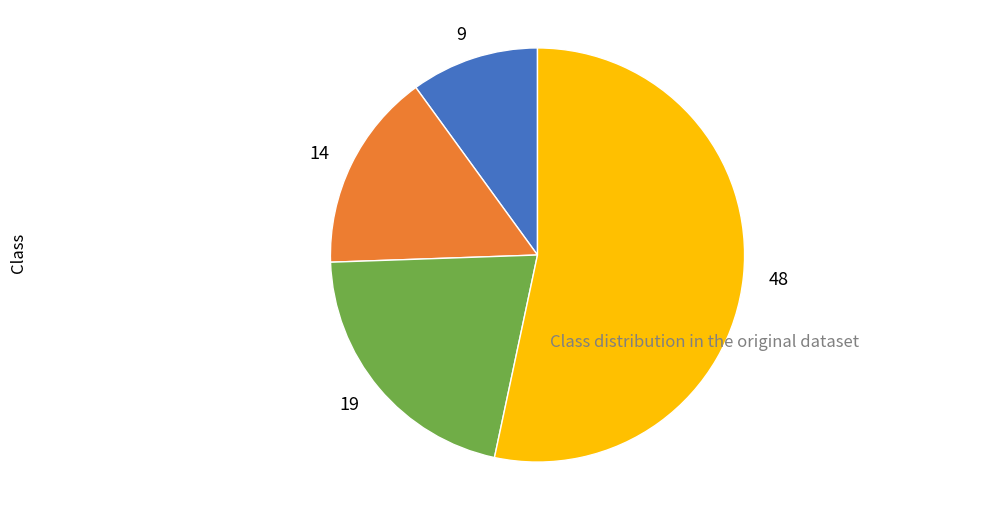

How many slices are in this pie chart?

4